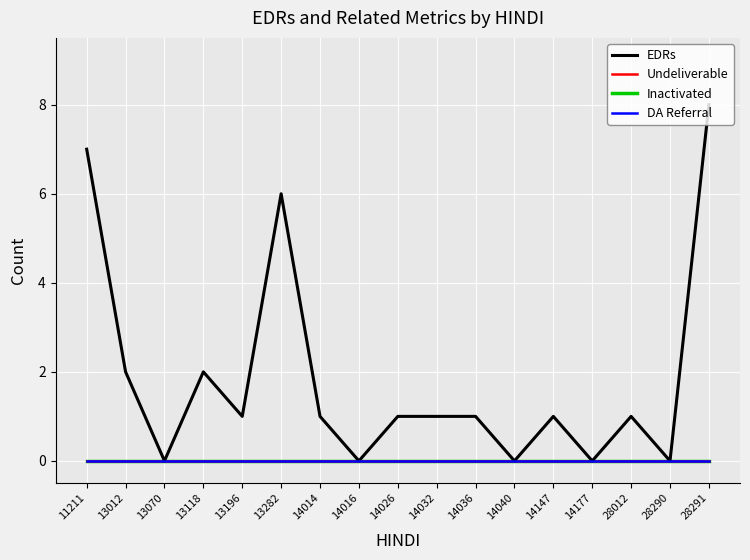

Which series has the largest total across all categories?

EDRs